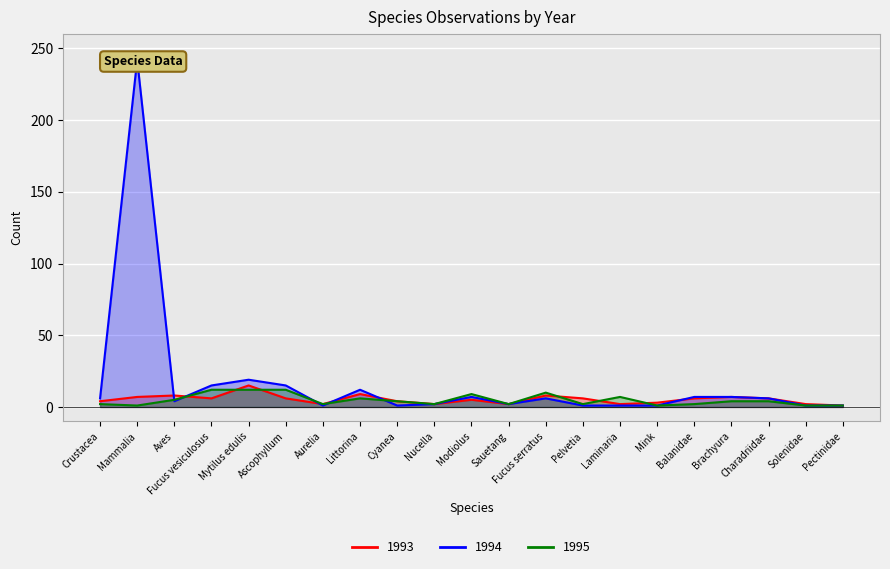

What are all the series names shown in the legend?

1993, 1994, 1995